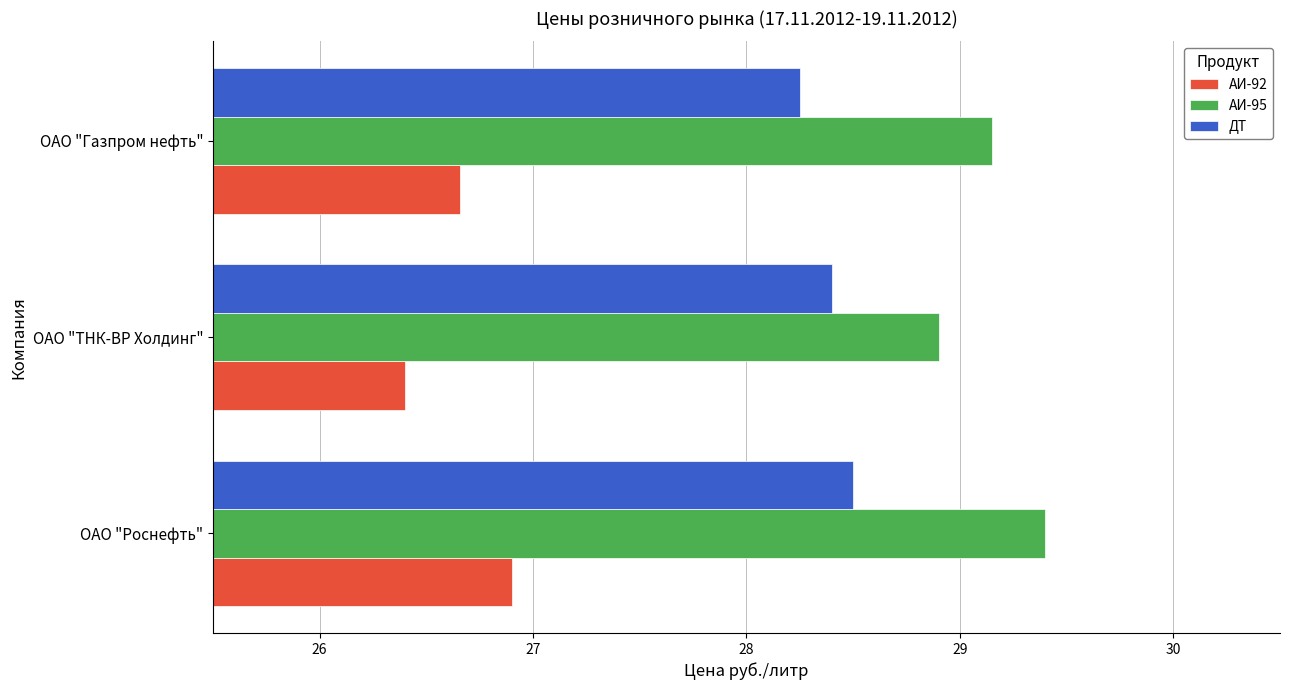

What are all the series names shown in the legend?

АИ-92, АИ-95, ДТ